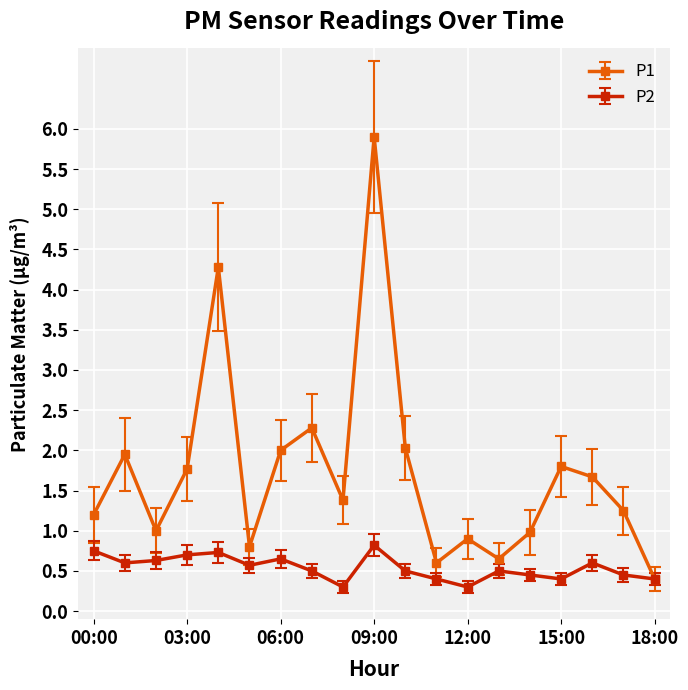

True or false: P1 has more than 1 points higher than both neighbors.

True